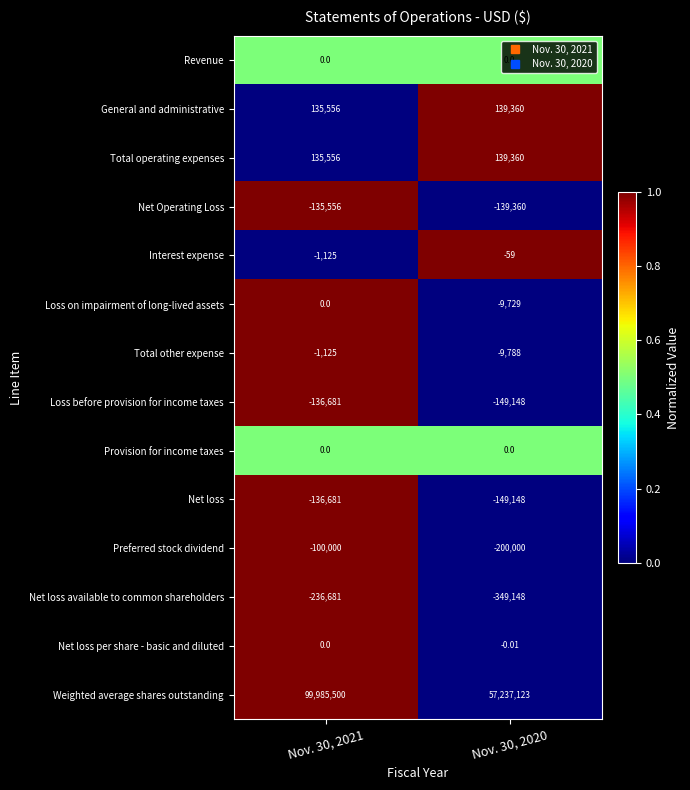

How many values in the Net Operating Loss series are below -135556?

1